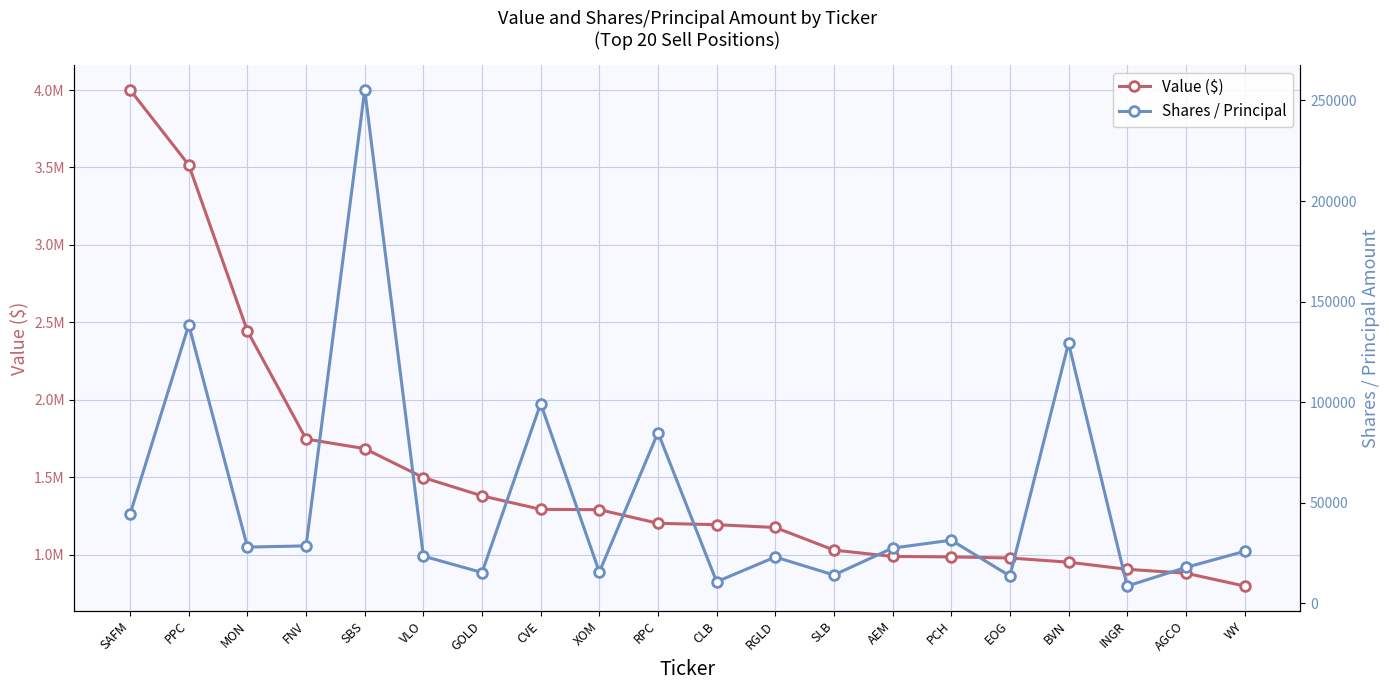

At which category is the sum across all series the highest?

SAFM